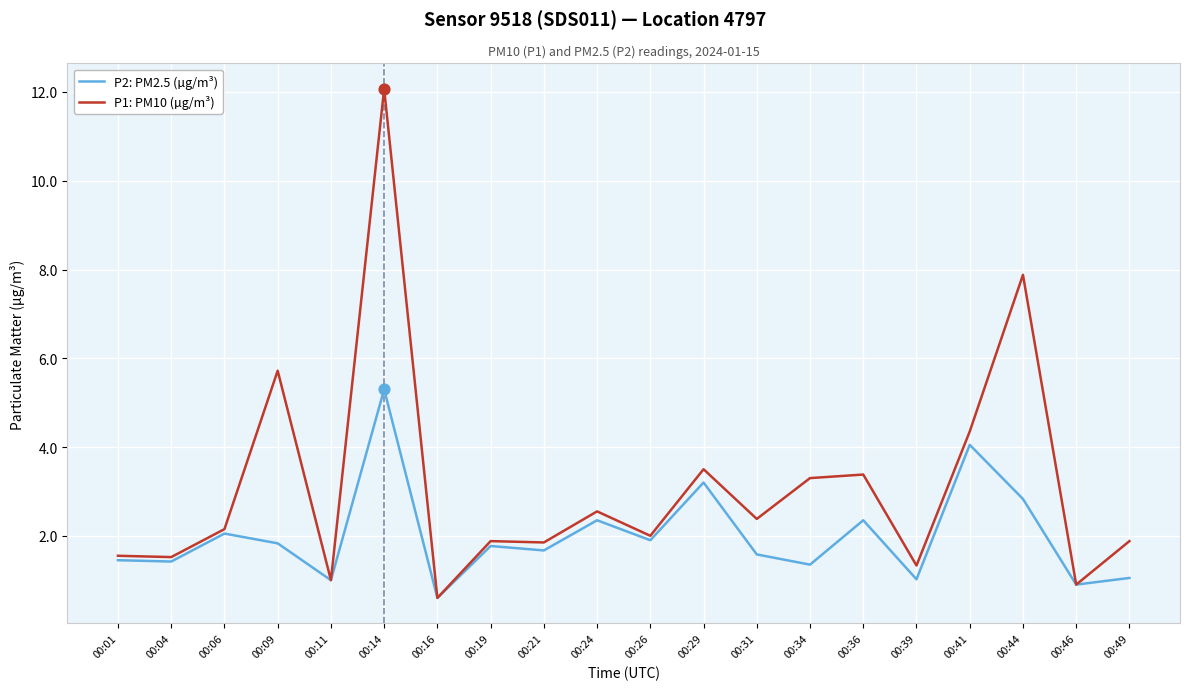

At which category is the sum across all series the highest?

00:14